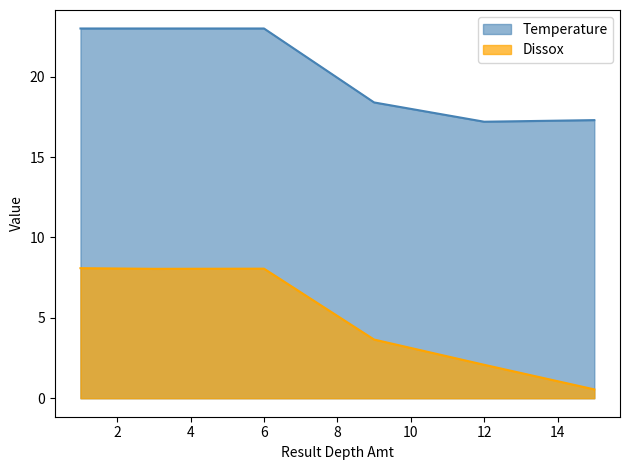

How many values in the Dissox series exceed 8?

3